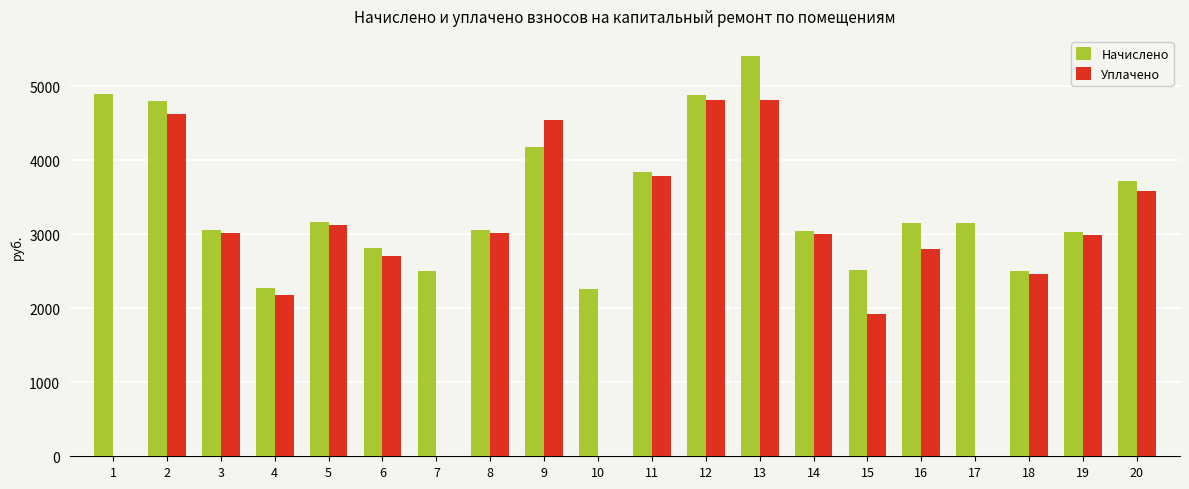

Which series changed the most between 1 and 5?

Уплачено